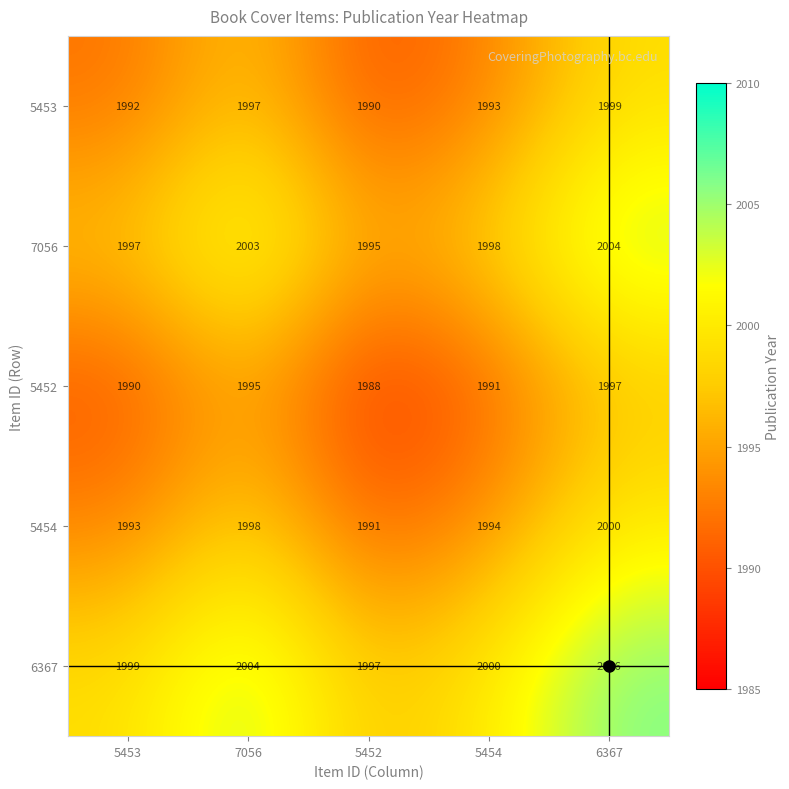

At which category does the chart reach its minimum across all series?

5452